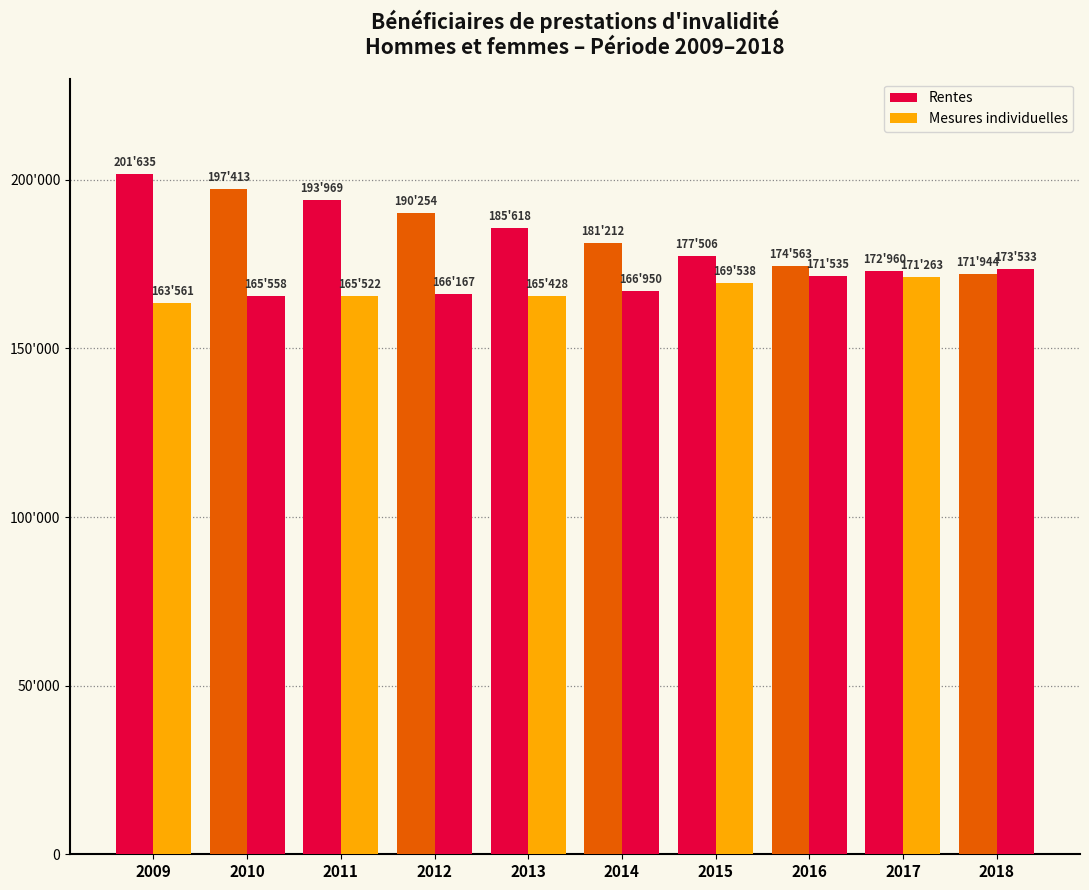

What is the total value across all series at 2012?

356421